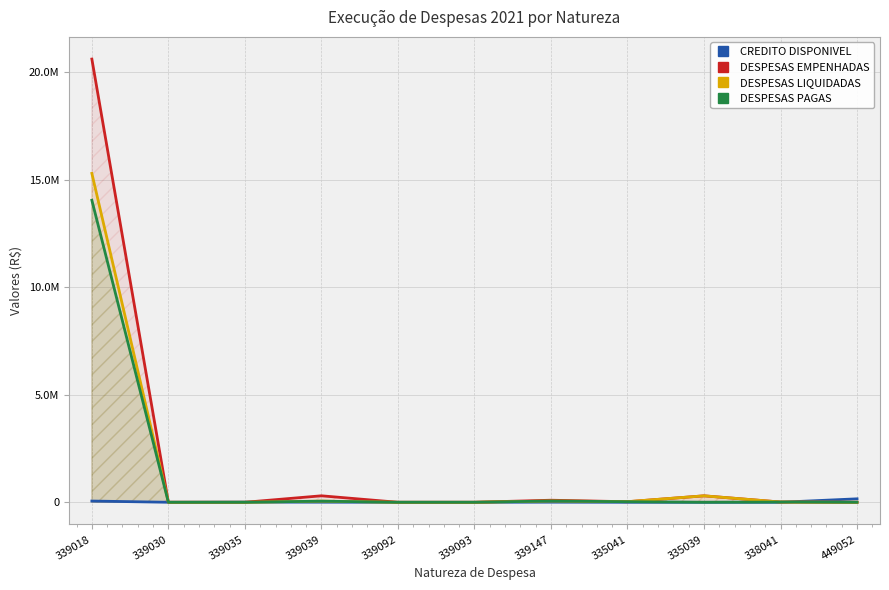

Reading left to right, what are all the values shown in this chart?

CREDITO DISPONIVEL: 339018=57060.0	339030=200.0	339035=8000.0	339039=4412.0	339092=0.0	339093=0.0	339147=5142.2	335041=85.5	335039=0.0	338041=0.5	449052=160512.2
DESPESAS EMPENHADAS: 339018=20597788.3	339030=1164.0	339035=0.0	339039=301000.0	339092=70.0	339093=130.0	339147=95586.4	335041=25385.3	335039=300000.0	338041=11138.5	449052=0.0
DESPESAS LIQUIDADAS: 339018=15284075.6	339030=0.0	339035=0.0	339039=52458.4	339092=70.0	339093=130.0	339147=59427.3	335041=28800.8	335039=300000.0	338041=11138.5	449052=0.0
DESPESAS PAGAS: 339018=14036003.3	339030=0.0	339035=0.0	339039=52458.4	339092=70.0	339093=130.0	339147=59427.3	335041=25885.3	335039=0.0	338041=11138.5	449052=0.0